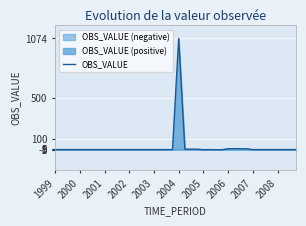

What is the maximum value shown in the chart?

1074